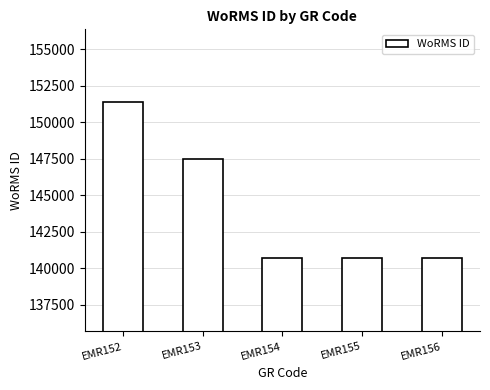

What is the average value?

144177